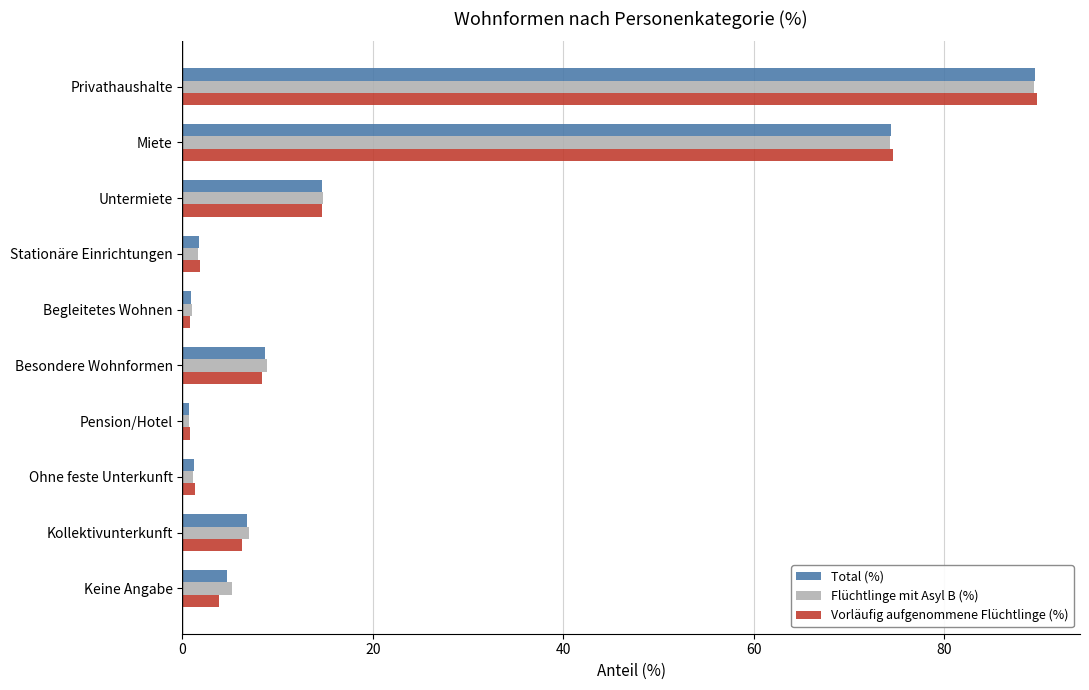

How many categories are shown in the chart?

10